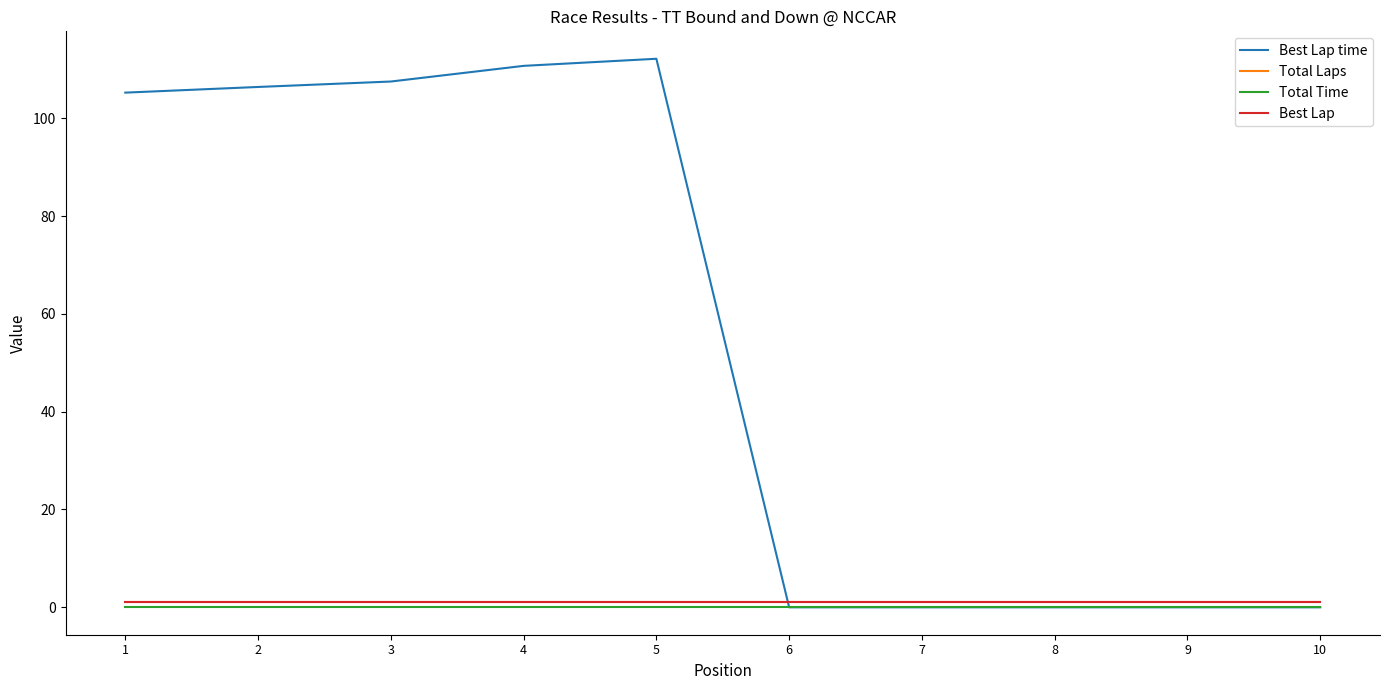

List the labels in order of Best Lap time value, largest first.

5, 4, 3, 2, 1, 6, 7, 8, 9, 10